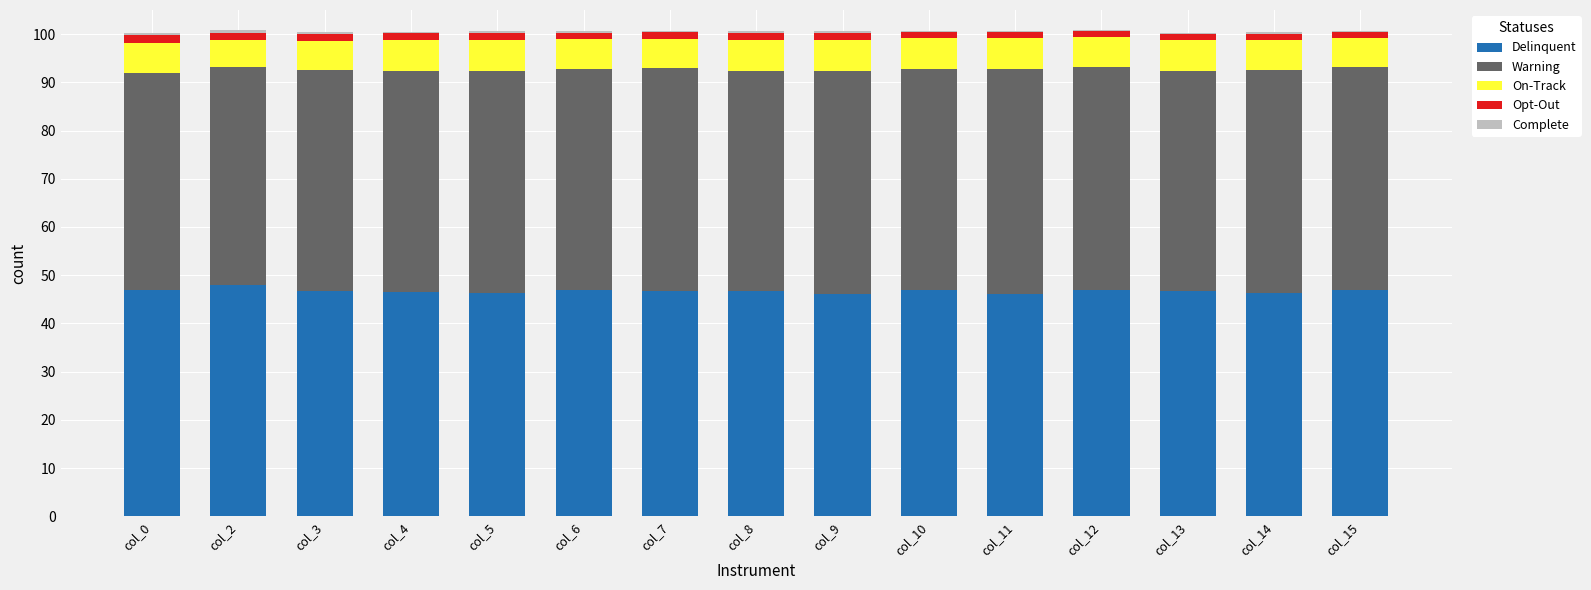

What is the highest value of the Delinquent series?

47.9